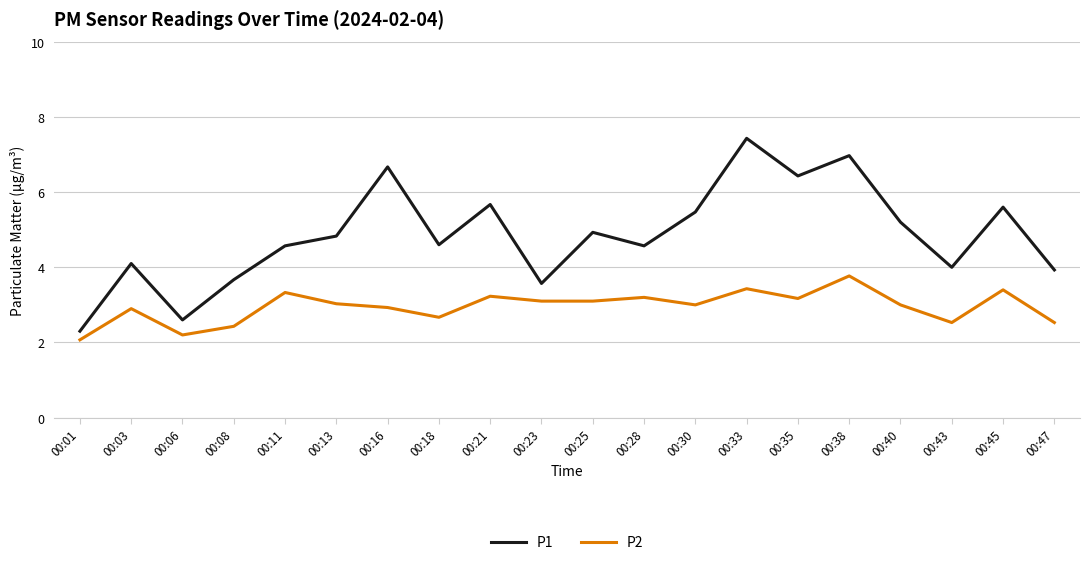

True or false: P1 and P2 intersect in this chart.

False